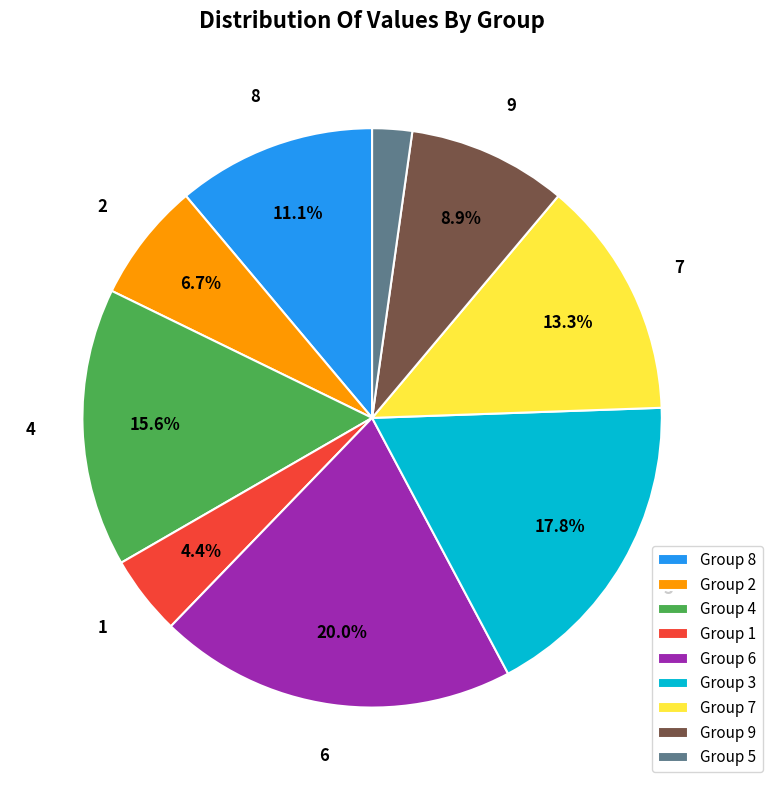

Does Group 1 represent more than half of the total?

No